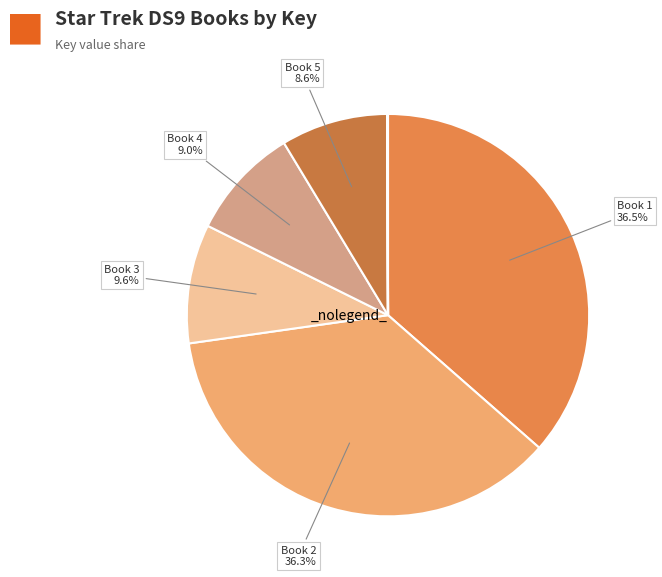

True or false: 4 accounts for 9% of the total.

True